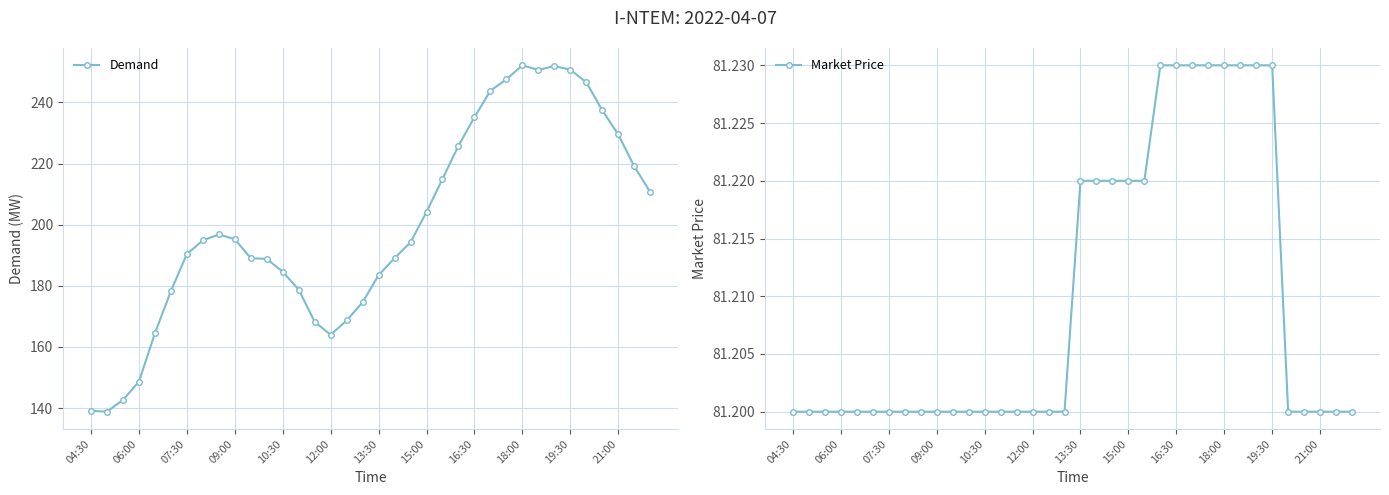

True or false: Demand has more than 1 points higher than both neighbors.

True